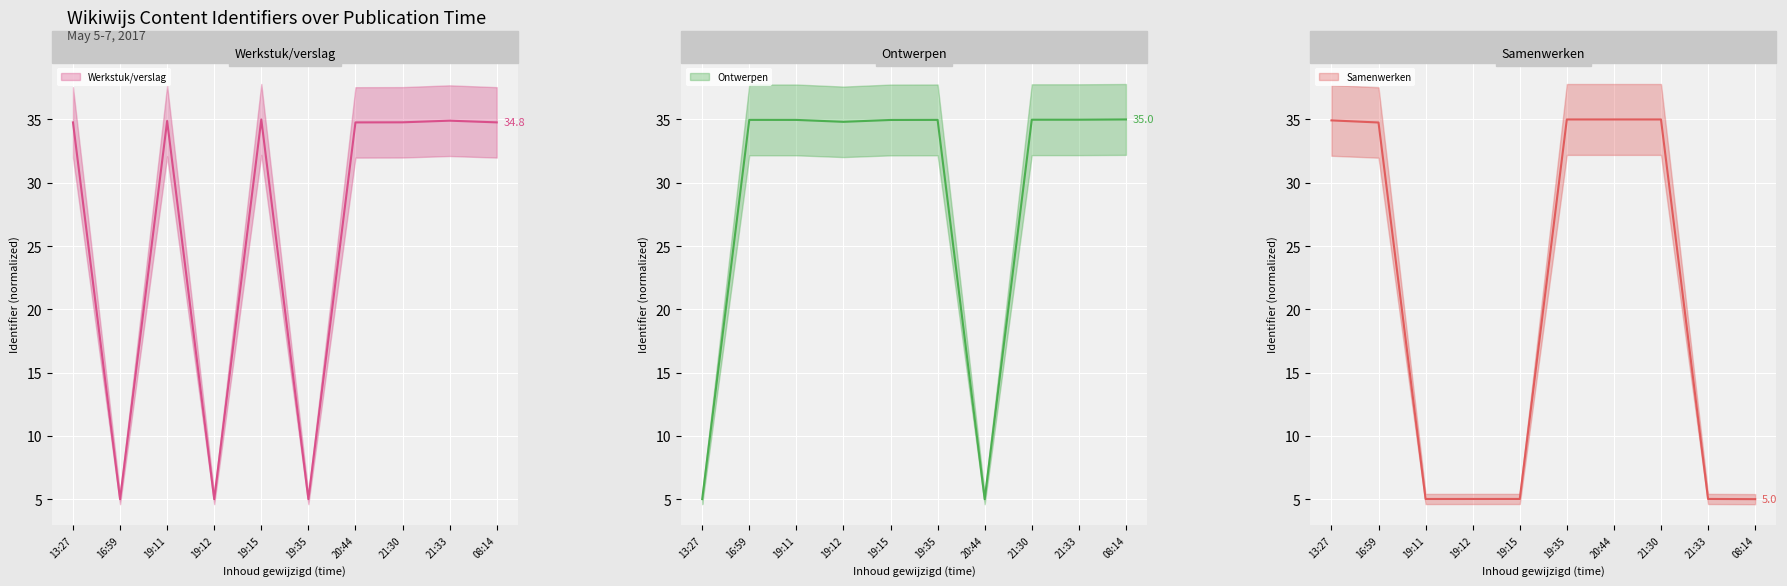

Where is the first local minimum for Werkstuk/verslag (mean)?

16:59